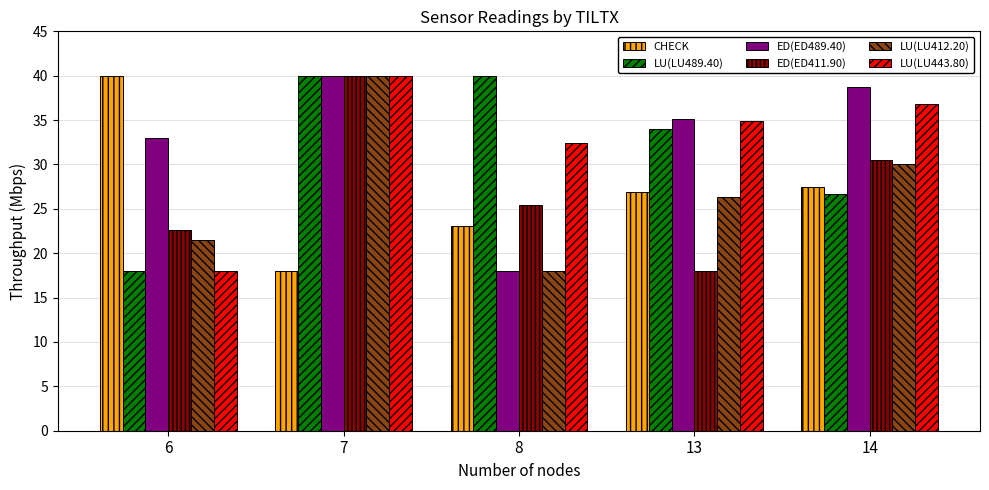

True or false: LU(LU412.20) has a value of 43.9 at 13.

False